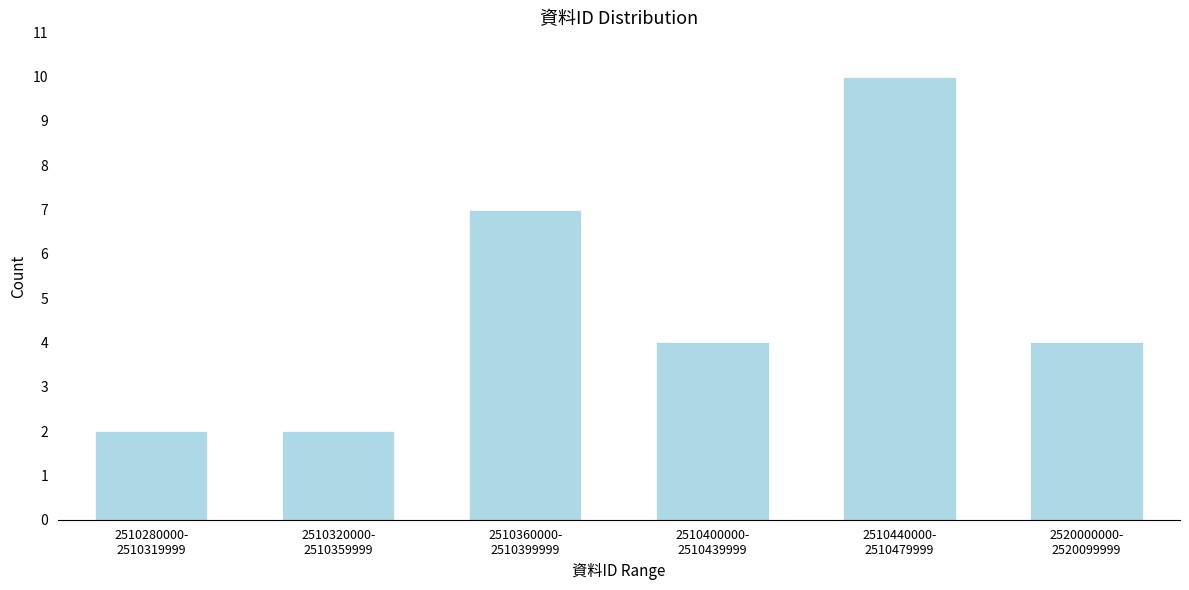

Reading left to right, extract all data points from this chart.

2	2	7	4	10	4